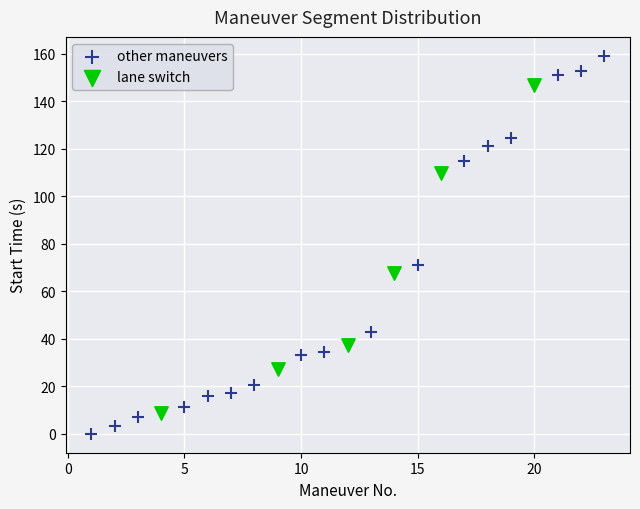

Which series has the widest spread of Y values?

other maneuvers